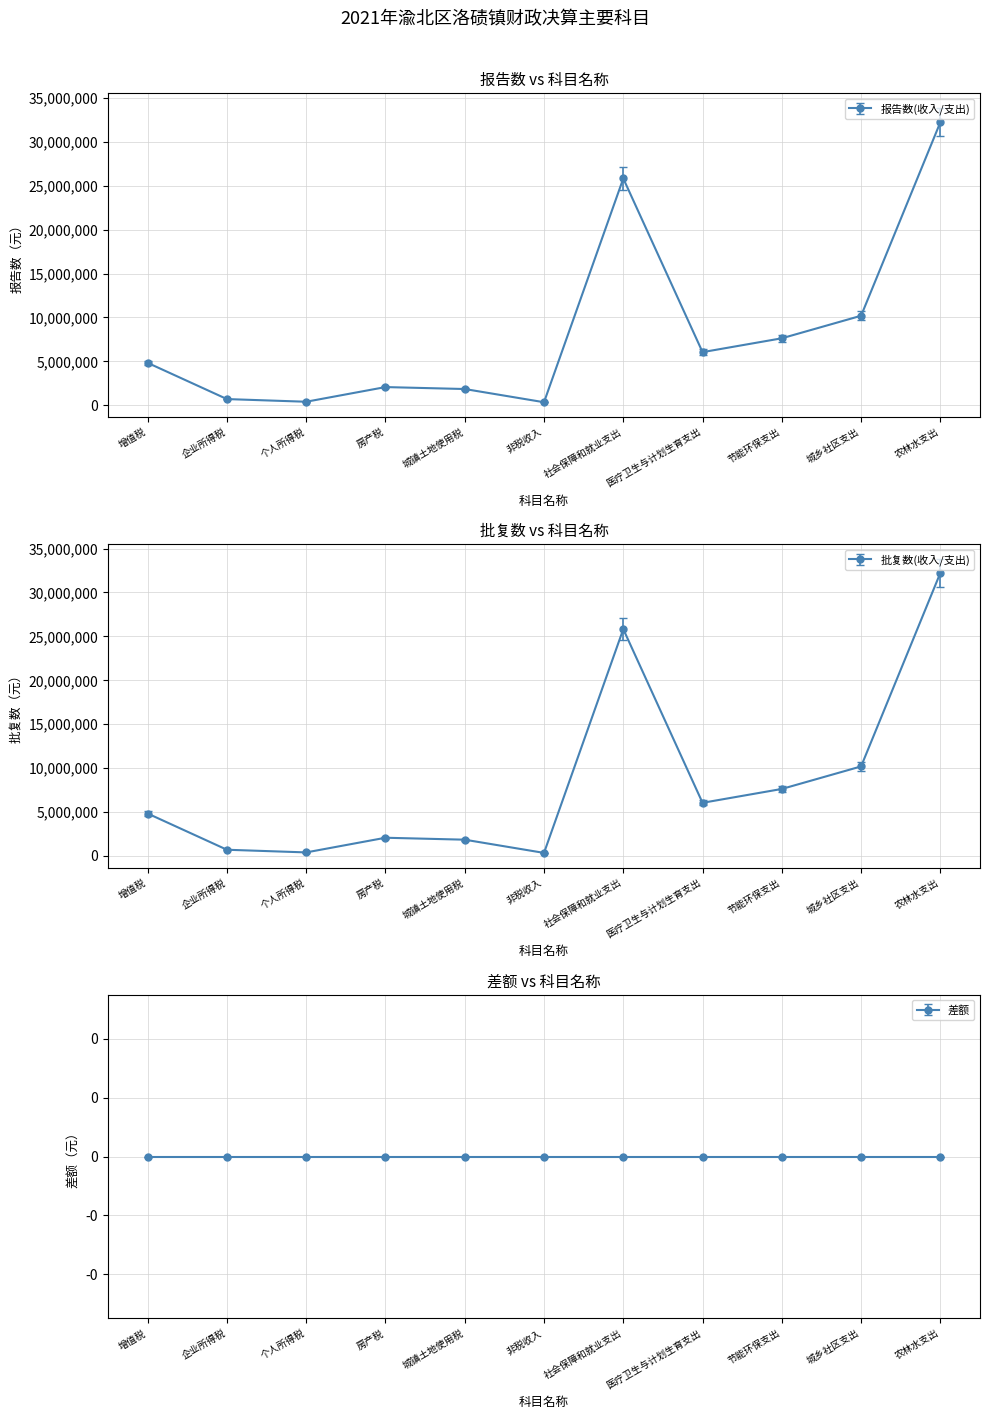

Which category has the highest value across all series?

农林水支出